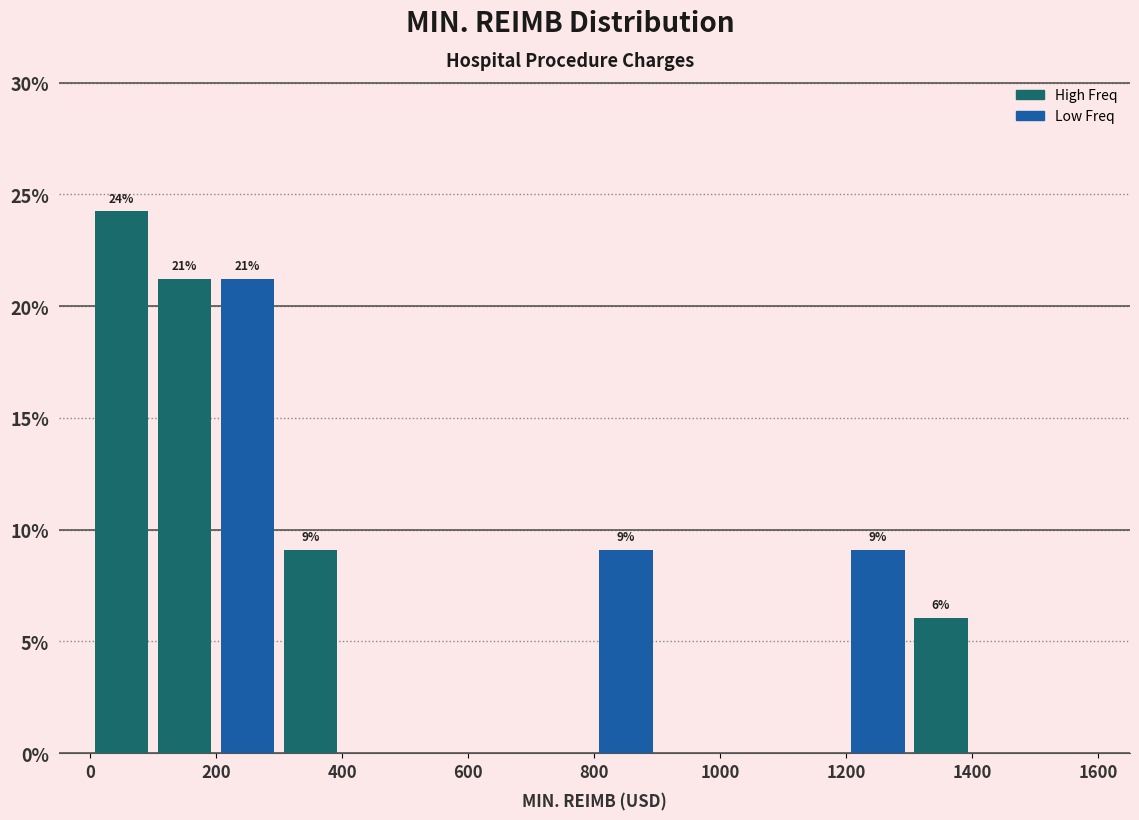

Which range on the x-axis has the tallest bar?

0 to 100